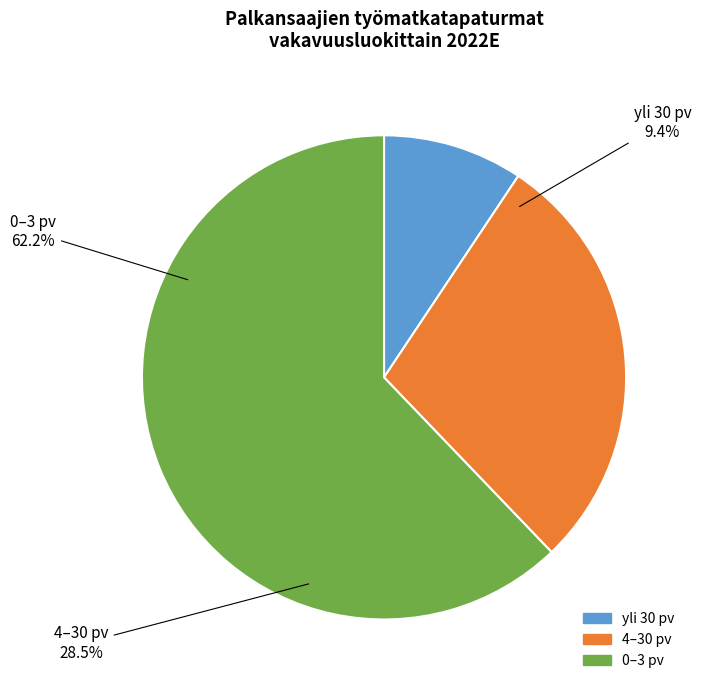

Which category has the smallest portion of the pie?

yli 30 pv